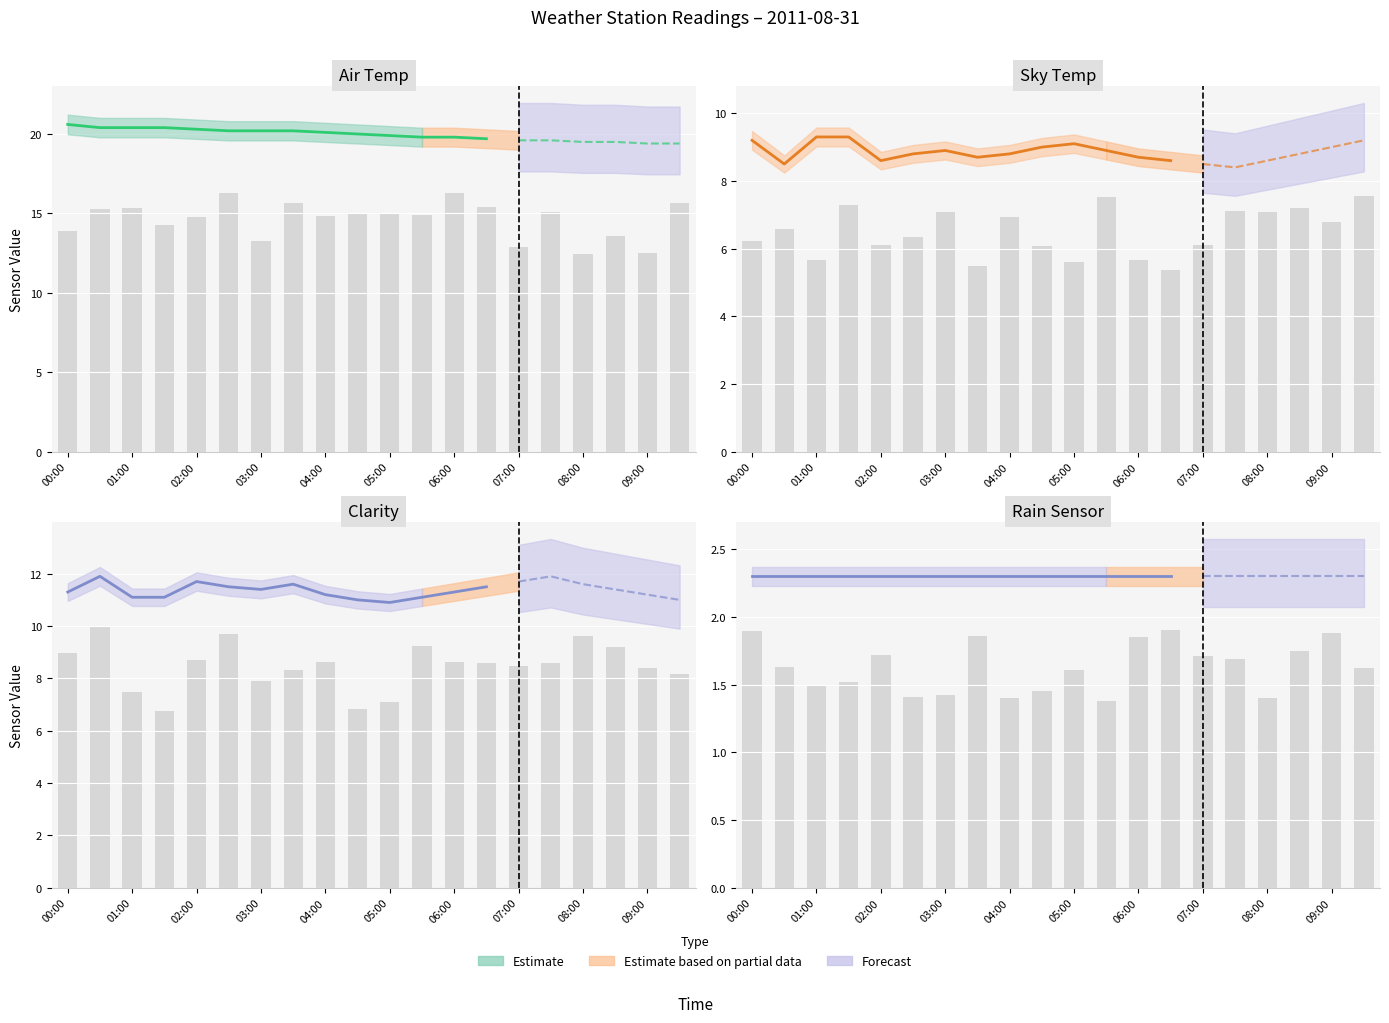

How many groups of bars are there?

20